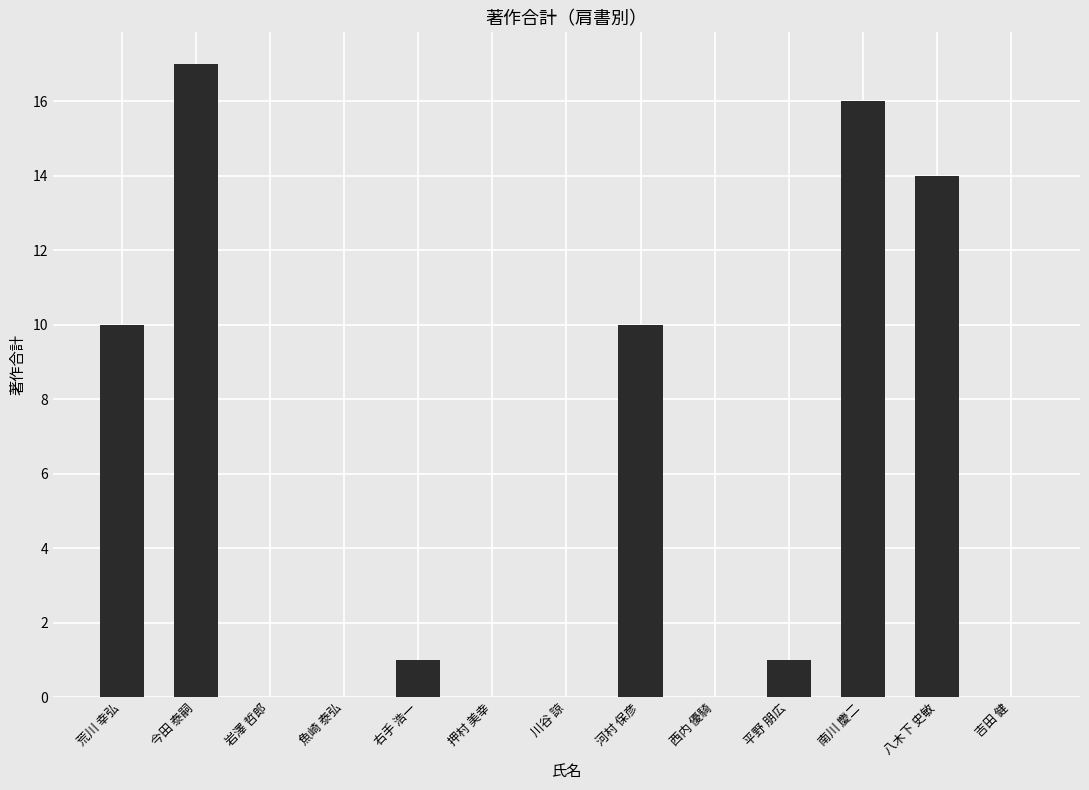

What is the sum of all values?

69